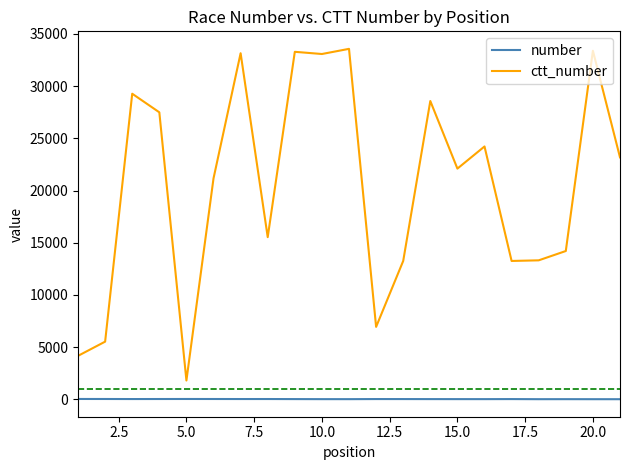

Does the chart have visible grid lines?

No